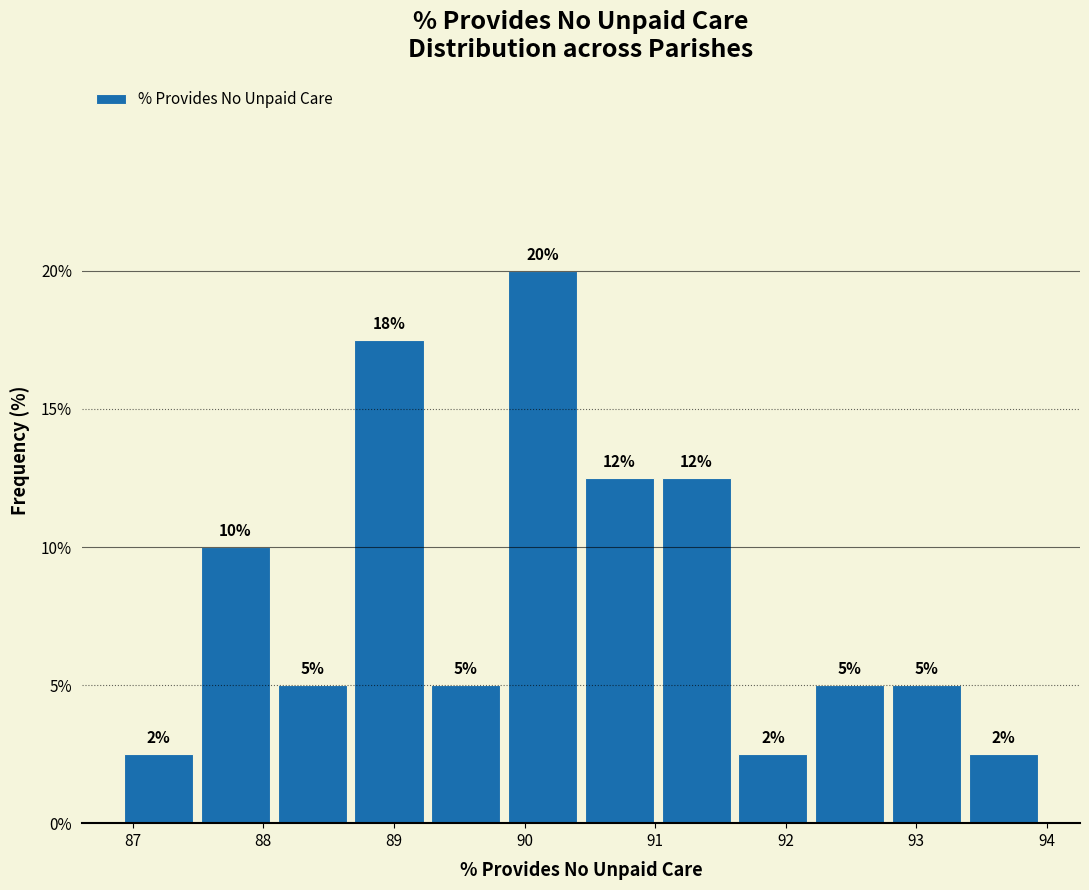

Over which range of the x-axis is the bar tallest?

89.8 to 90.4